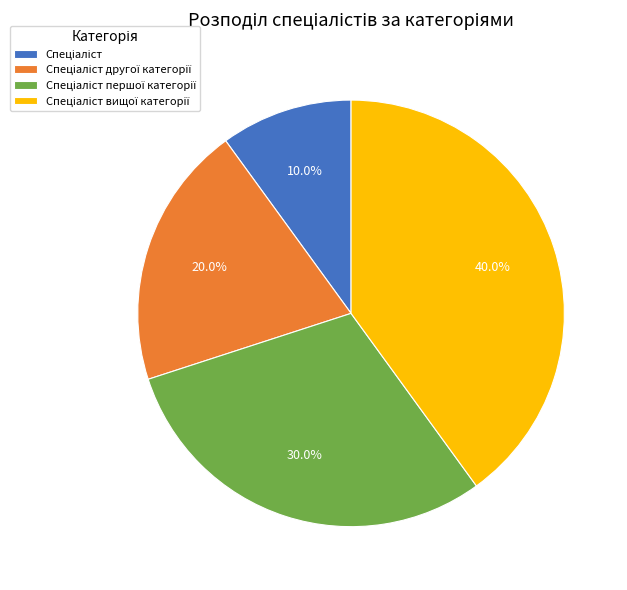

To the nearest percent, what is the average slice percentage?

25%